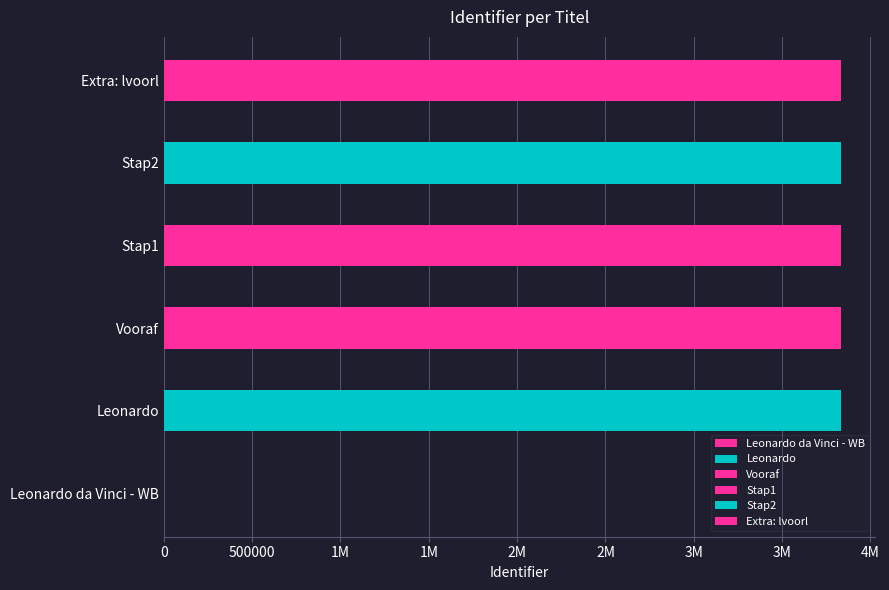

Which has a higher value, Extra: lvoorl or Stap2?

Extra: lvoorl